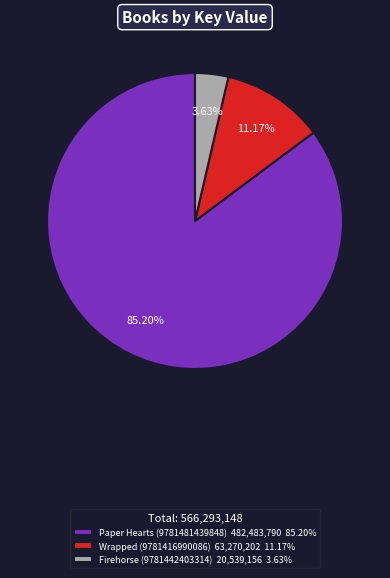

True or false: Firehorse (9781442403314) accounts for 4% of the total.

True